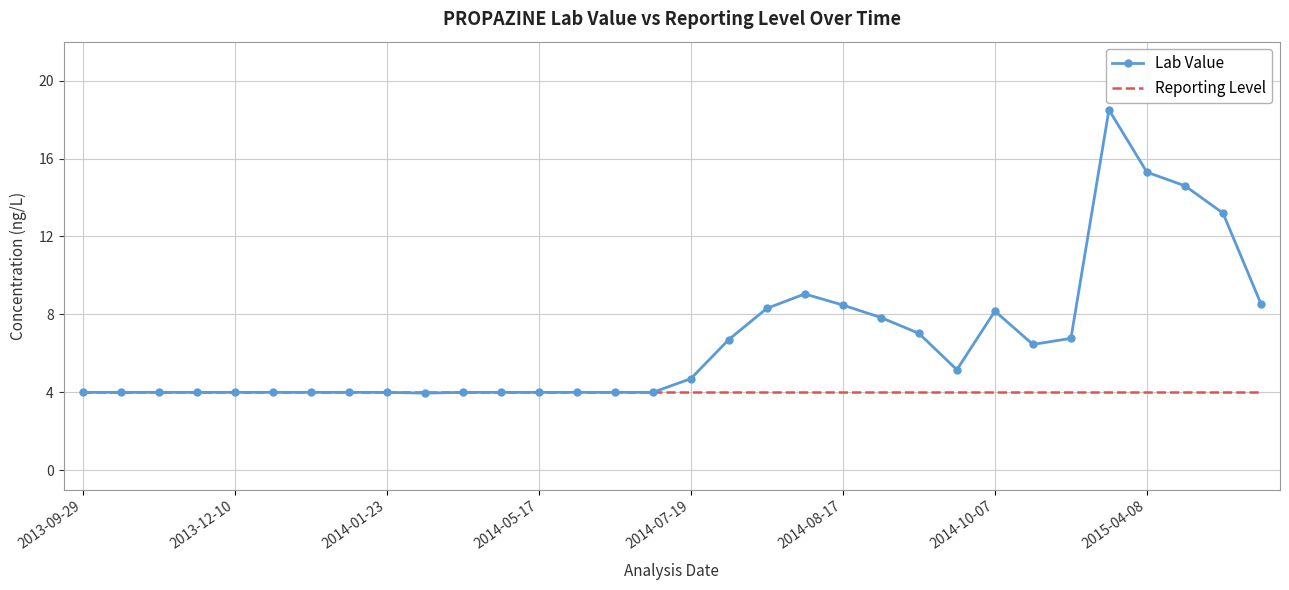

Rank the series by their average value, from highest to lowest.

Lab Value, Reporting Level